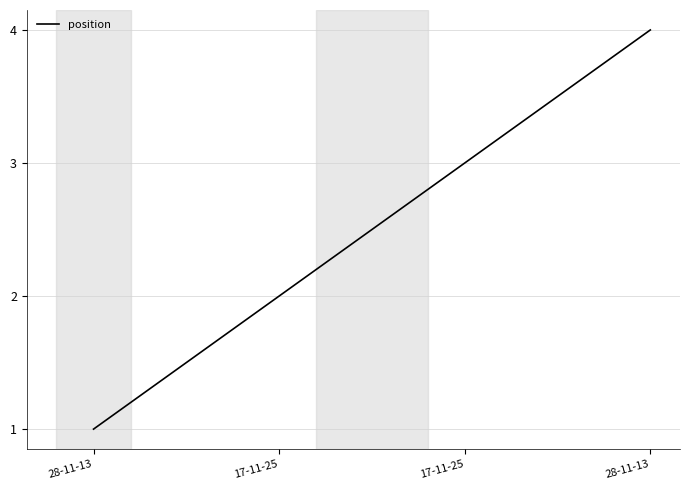

Does the chart have visible grid lines?

Yes